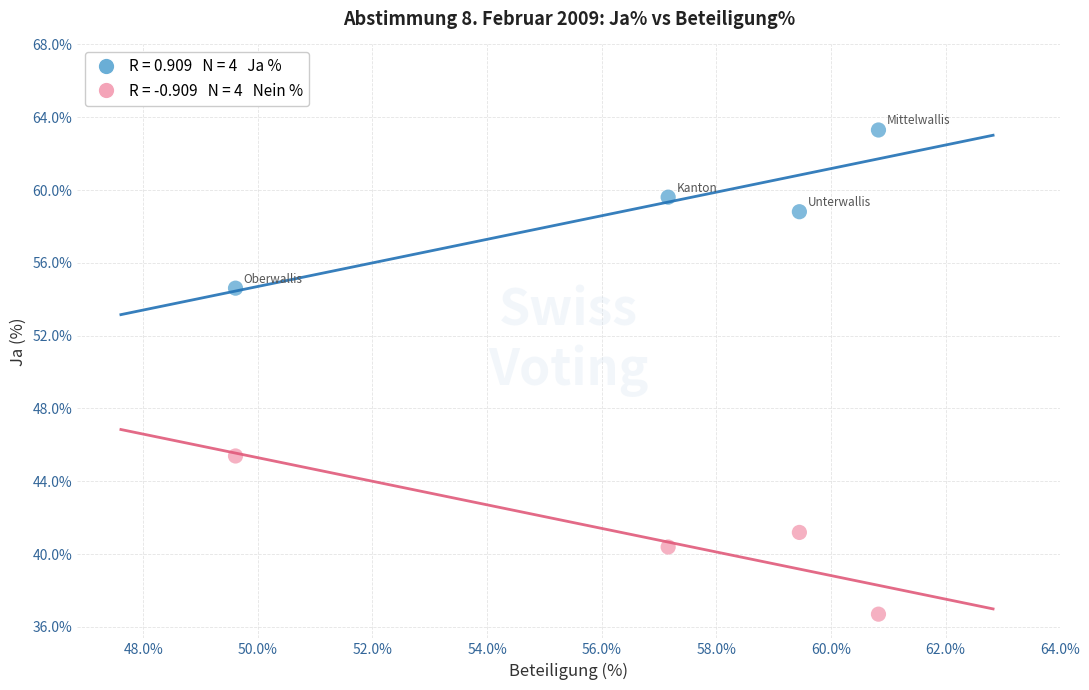

Across all data points, what is the range of Y values (max minus min)?

26.6